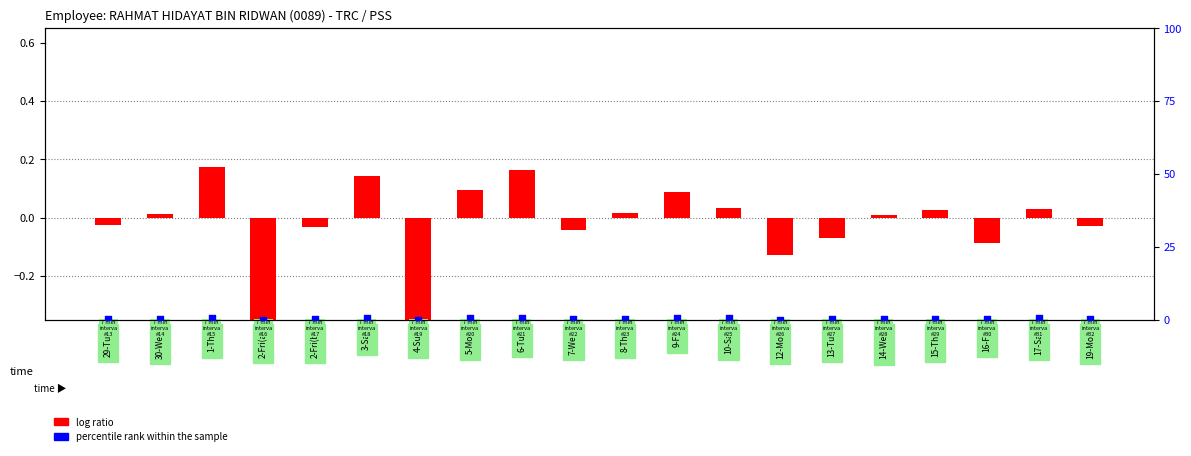

What are all the series names shown in the legend?

log ratio, percentile rank within the sample